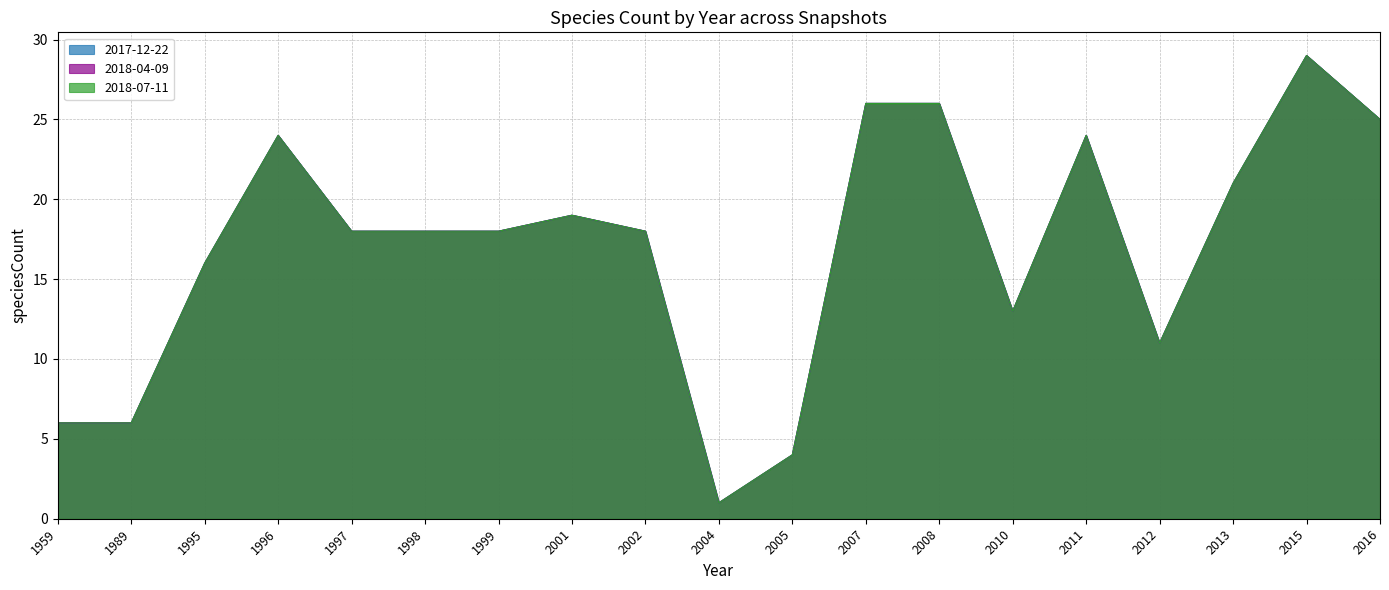

Which series has the widest spread of values?

2017-12-22